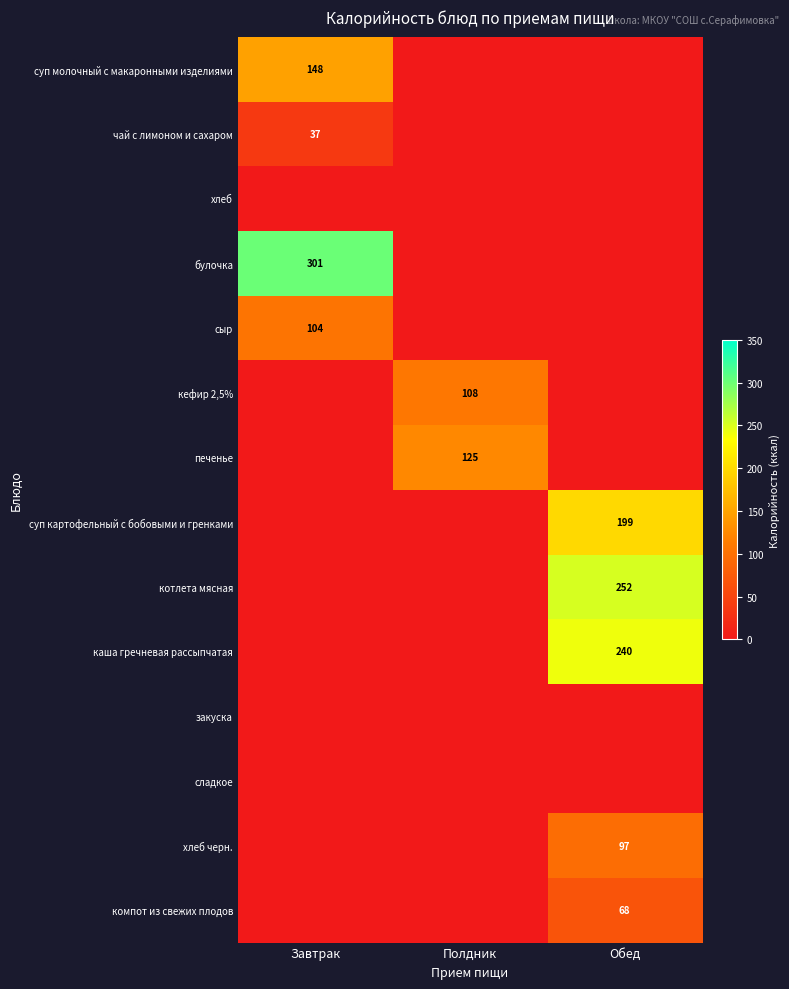

At which category is the sum across all series the highest?

Обед